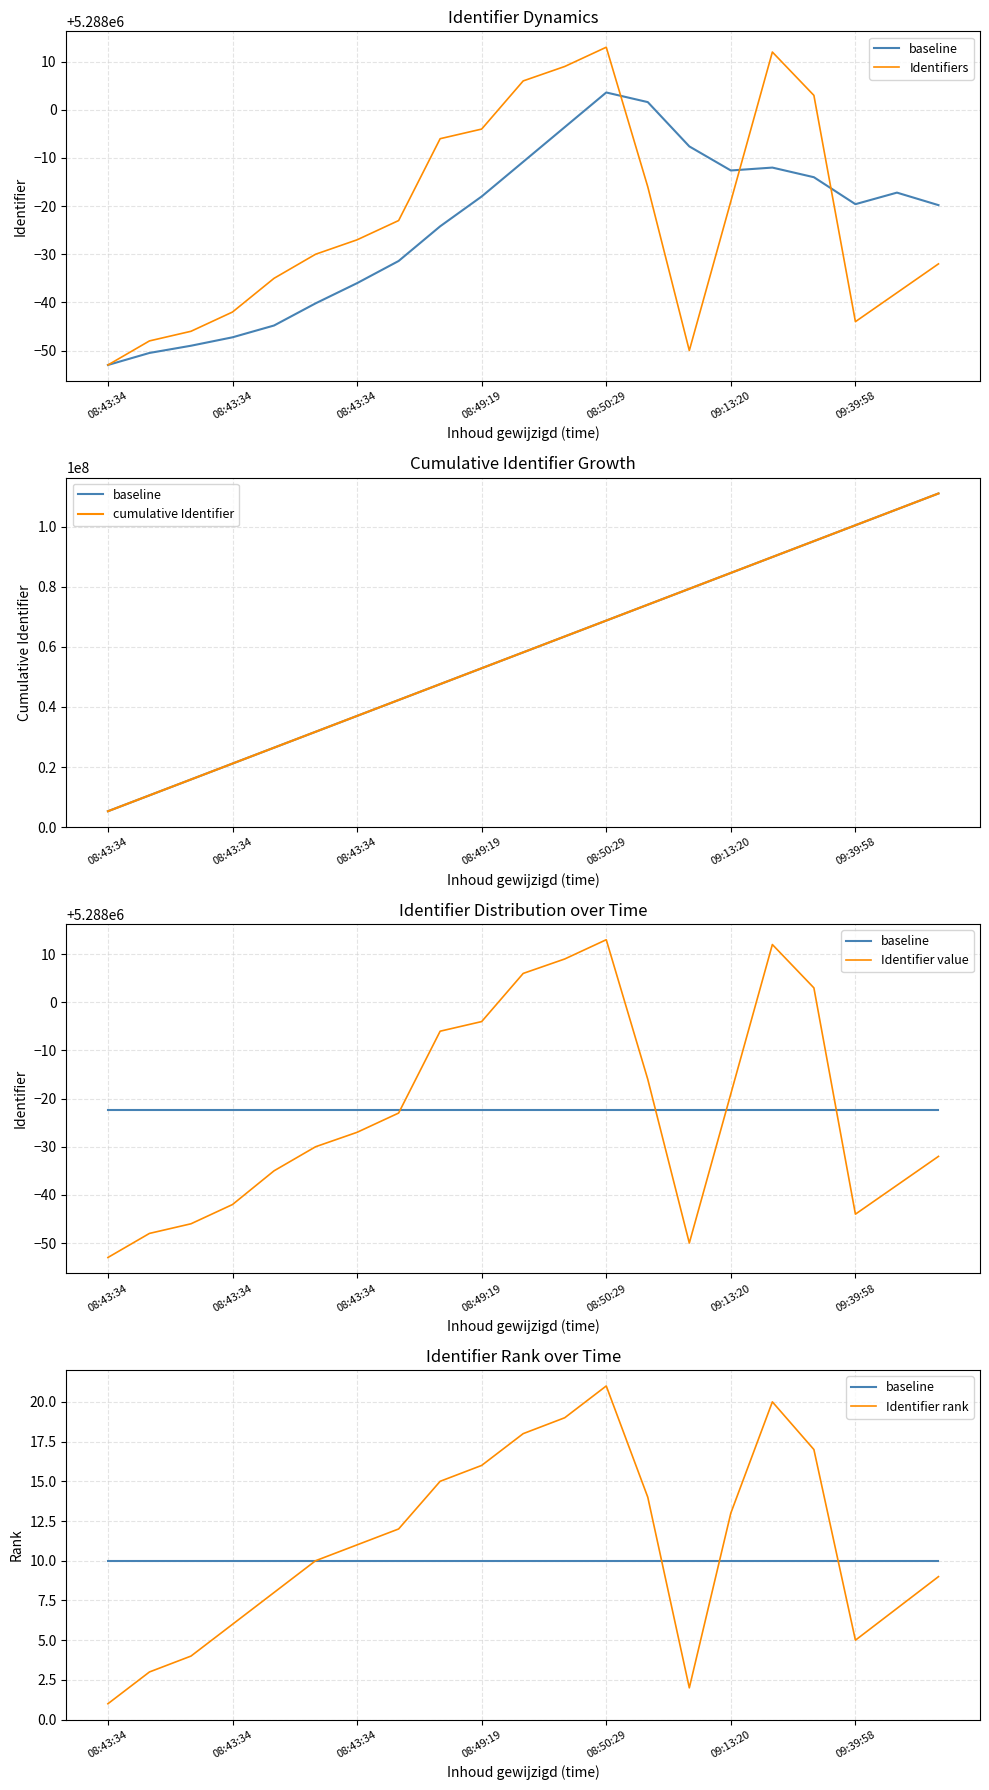

Between 08:49:19 and 19, which series saw the biggest shift?

cumulative Identifier